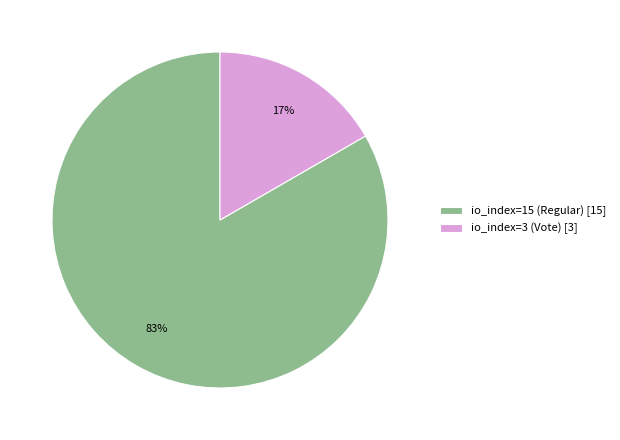

To the nearest percent, what is the average slice percentage?

50%